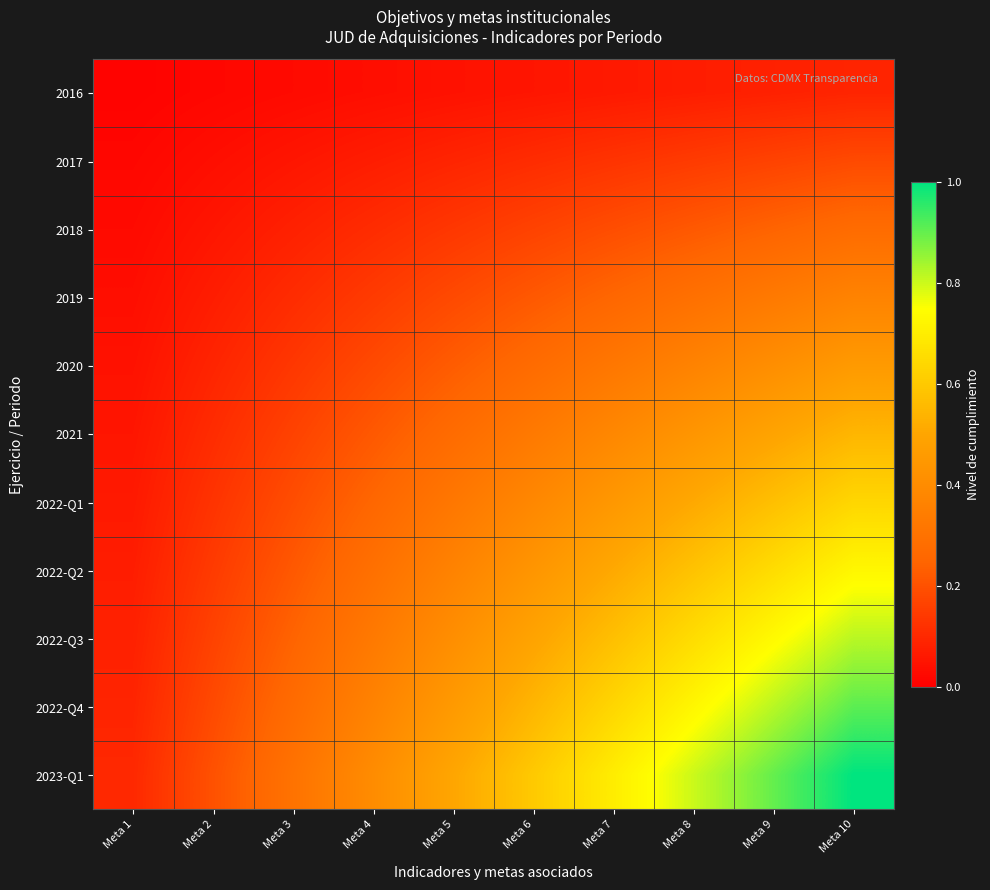

Reading left to right, extract all data points from this chart.

2016: Meta 1=0.0	Meta 2=0.0	Meta 3=0.0	Meta 4=0.0	Meta 5=0.0	Meta 6=0.1	Meta 7=0.1	Meta 8=0.1	Meta 9=0.1	Meta 10=0.1
2017: Meta 1=0.0	Meta 2=0.0	Meta 3=0.1	Meta 4=0.1	Meta 5=0.1	Meta 6=0.1	Meta 7=0.1	Meta 8=0.1	Meta 9=0.2	Meta 10=0.2
2018: Meta 1=0.0	Meta 2=0.1	Meta 3=0.1	Meta 4=0.1	Meta 5=0.1	Meta 6=0.2	Meta 7=0.2	Meta 8=0.2	Meta 9=0.2	Meta 10=0.3
2019: Meta 1=0.0	Meta 2=0.1	Meta 3=0.1	Meta 4=0.1	Meta 5=0.2	Meta 6=0.2	Meta 7=0.3	Meta 8=0.3	Meta 9=0.3	Meta 10=0.4
2020: Meta 1=0.0	Meta 2=0.1	Meta 3=0.1	Meta 4=0.2	Meta 5=0.2	Meta 6=0.3	Meta 7=0.3	Meta 8=0.4	Meta 9=0.4	Meta 10=0.5
2021: Meta 1=0.1	Meta 2=0.1	Meta 3=0.2	Meta 4=0.2	Meta 5=0.3	Meta 6=0.3	Meta 7=0.4	Meta 8=0.4	Meta 9=0.5	Meta 10=0.5
2022-Q1: Meta 1=0.1	Meta 2=0.1	Meta 3=0.2	Meta 4=0.3	Meta 5=0.3	Meta 6=0.4	Meta 7=0.4	Meta 8=0.5	Meta 9=0.6	Meta 10=0.6
2022-Q2: Meta 1=0.1	Meta 2=0.1	Meta 3=0.2	Meta 4=0.3	Meta 5=0.4	Meta 6=0.4	Meta 7=0.5	Meta 8=0.6	Meta 9=0.7	Meta 10=0.7
2022-Q3: Meta 1=0.1	Meta 2=0.2	Meta 3=0.2	Meta 4=0.3	Meta 5=0.4	Meta 6=0.5	Meta 7=0.6	Meta 8=0.7	Meta 9=0.7	Meta 10=0.8
2022-Q4: Meta 1=0.1	Meta 2=0.2	Meta 3=0.3	Meta 4=0.4	Meta 5=0.5	Meta 6=0.5	Meta 7=0.6	Meta 8=0.7	Meta 9=0.8	Meta 10=0.9
2023-Q1: Meta 1=0.1	Meta 2=0.2	Meta 3=0.3	Meta 4=0.4	Meta 5=0.5	Meta 6=0.6	Meta 7=0.7	Meta 8=0.8	Meta 9=0.9	Meta 10=1.0